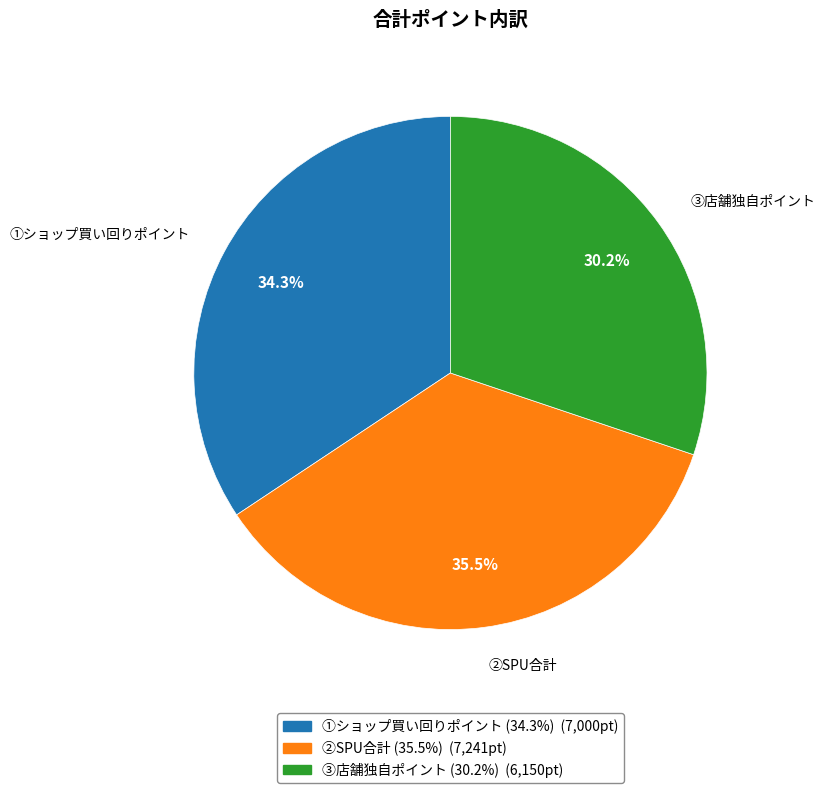

To the nearest percent, what portion does ①ショップ買い回りポイント represent?

34%